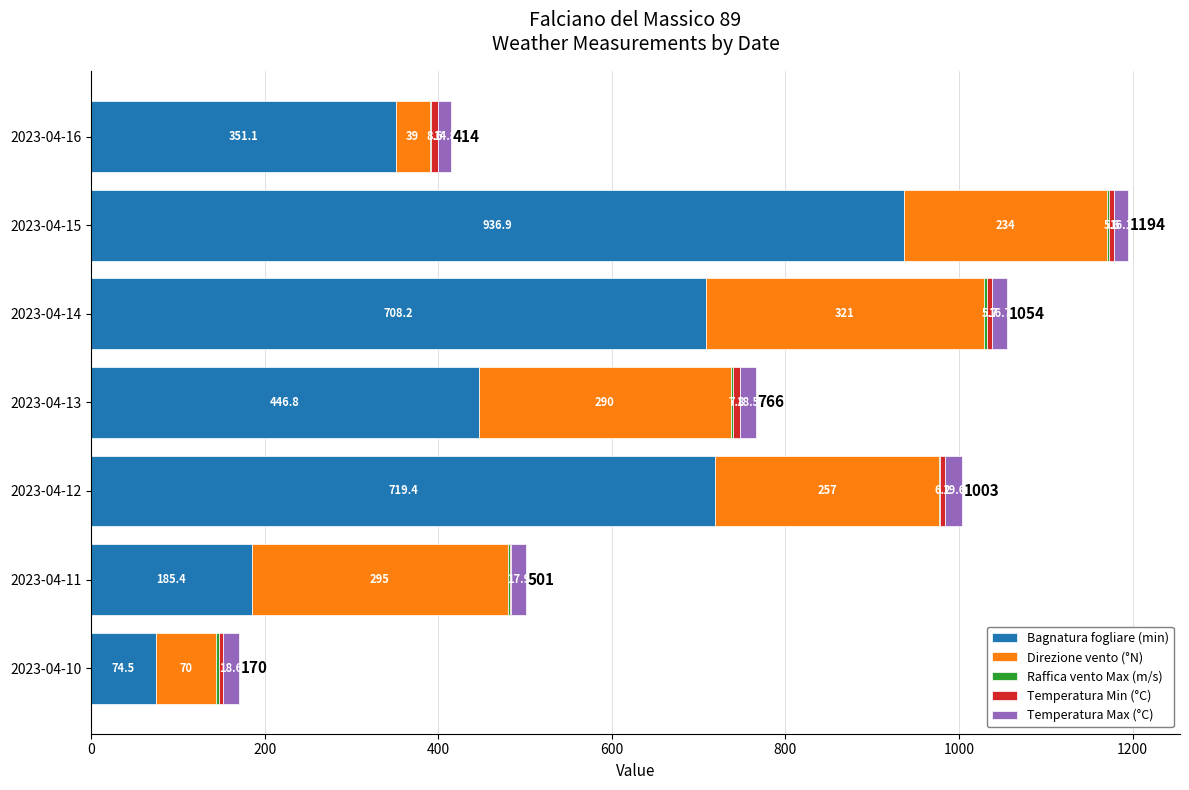

Is it true that Bagnatura fogliare (min) equals 610.6 at 2023-04-16?

False